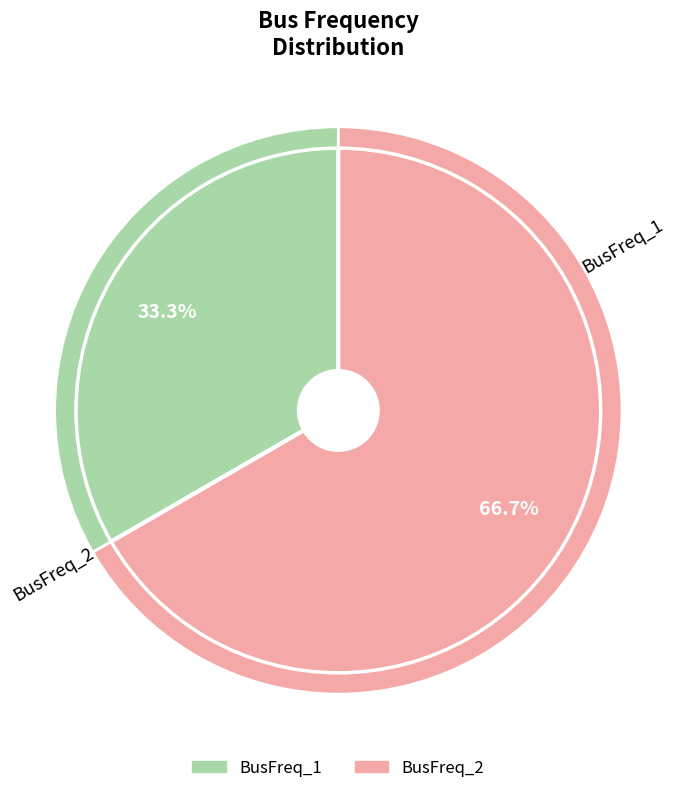

Which slice is the smallest?

BusFreq_1